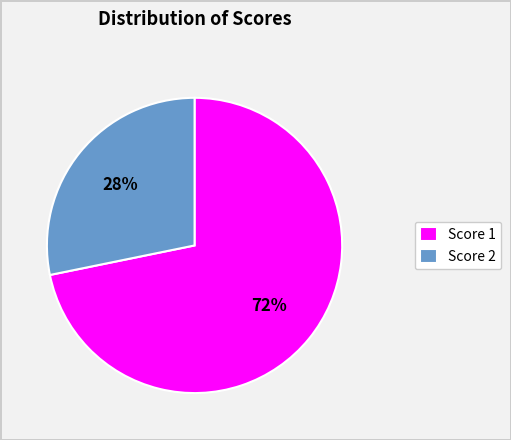

Rank the categories by value from lowest to highest.

Score 2, Score 1